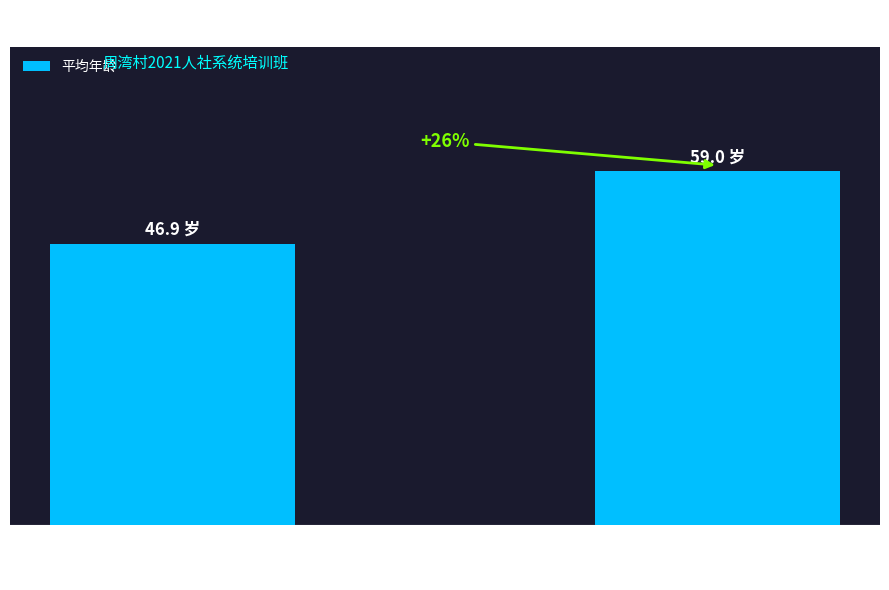

What is the difference between the maximum and minimum values?

12.1